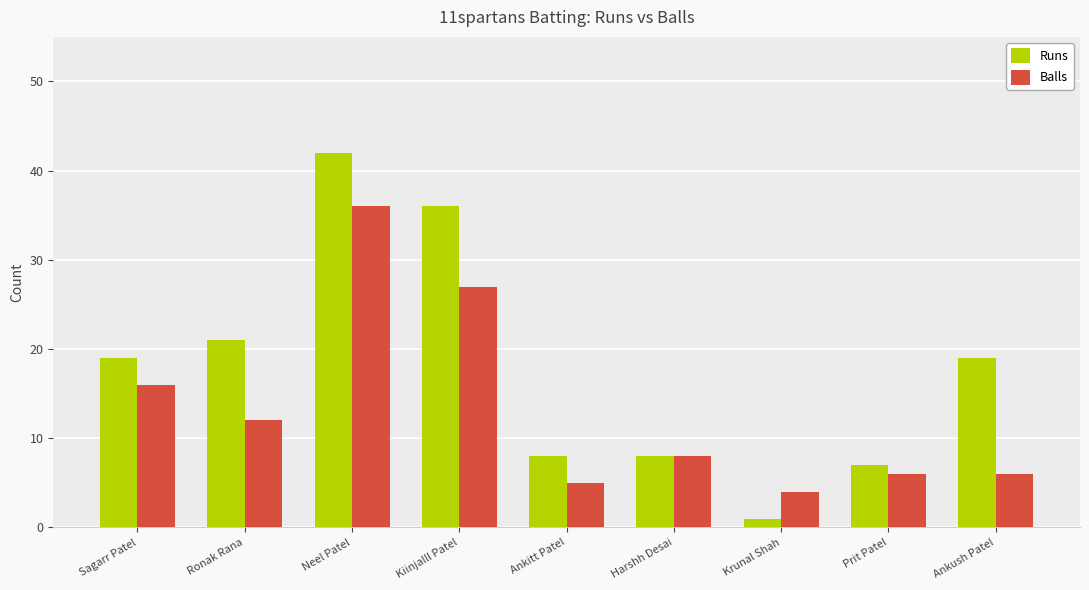

List the series in order of their peak value, highest first.

Runs, Balls